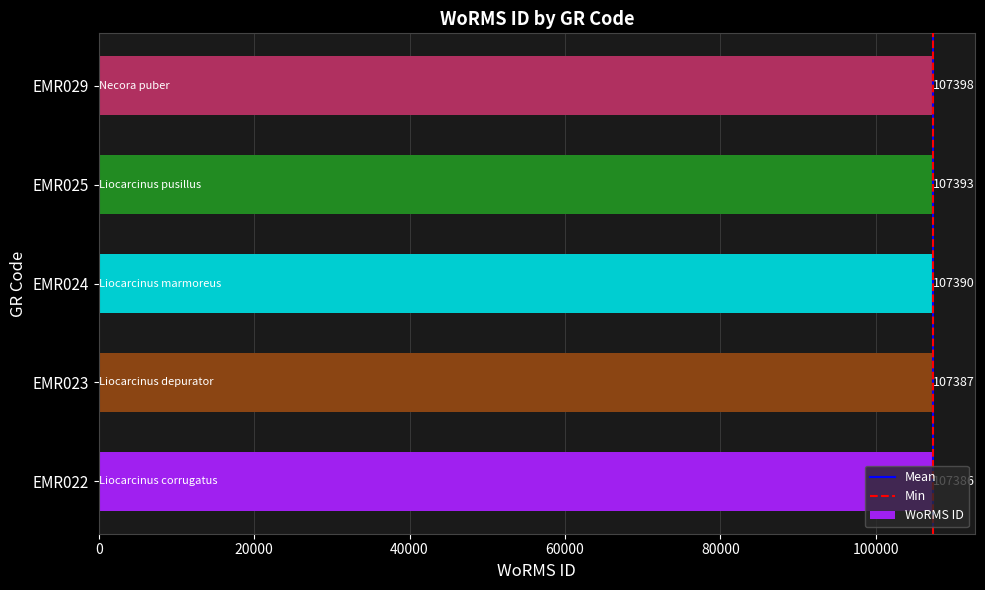

The chart shows a value of 179182 at EMR024. True or false?

False